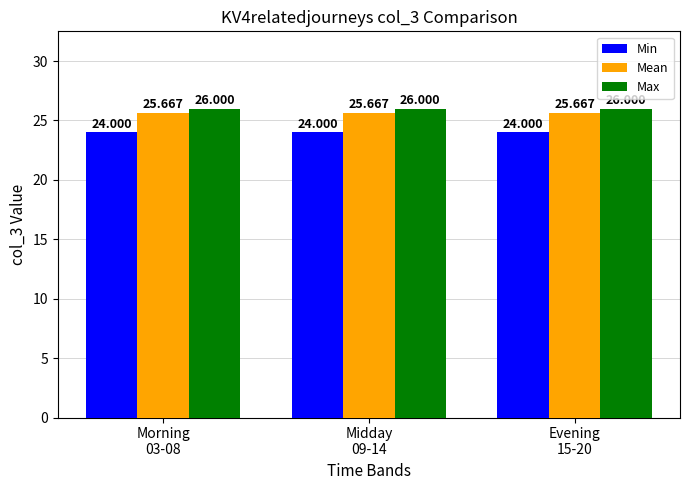

Is it true that Max equals 45.6 at Morning
03-08?

False